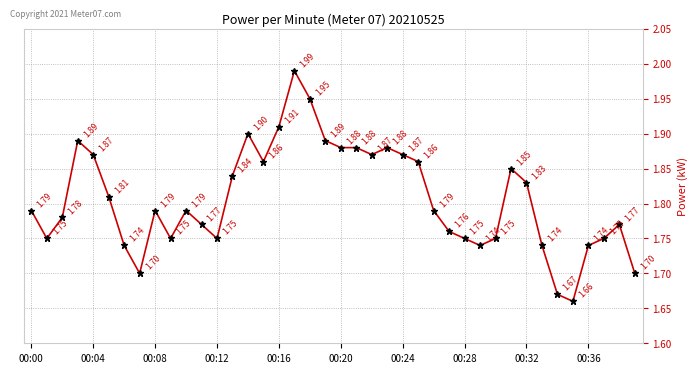

True or false: there are more than 0 points higher than both neighbors.

True